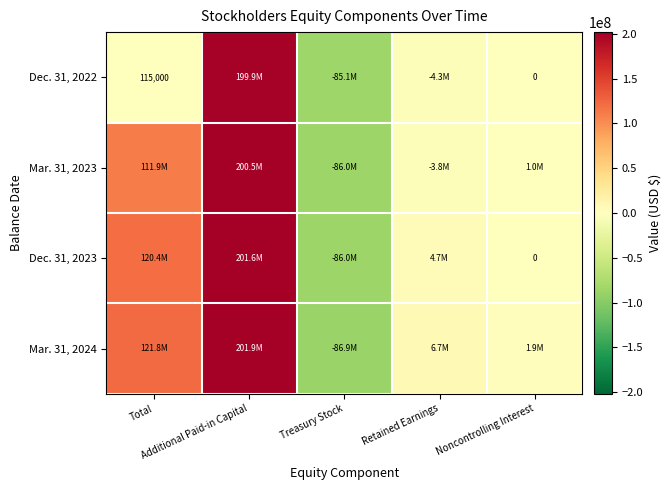

What is the difference between the maximum and second lowest values in the Mar. 31, 2024 series?

199984000